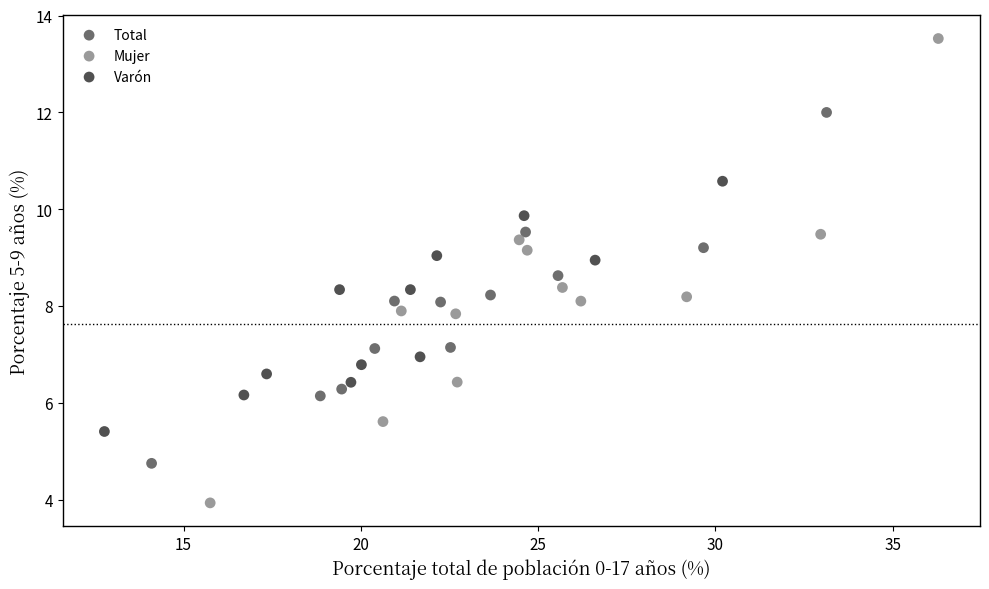

Which series has the largest Y range (max minus min)?

Mujer